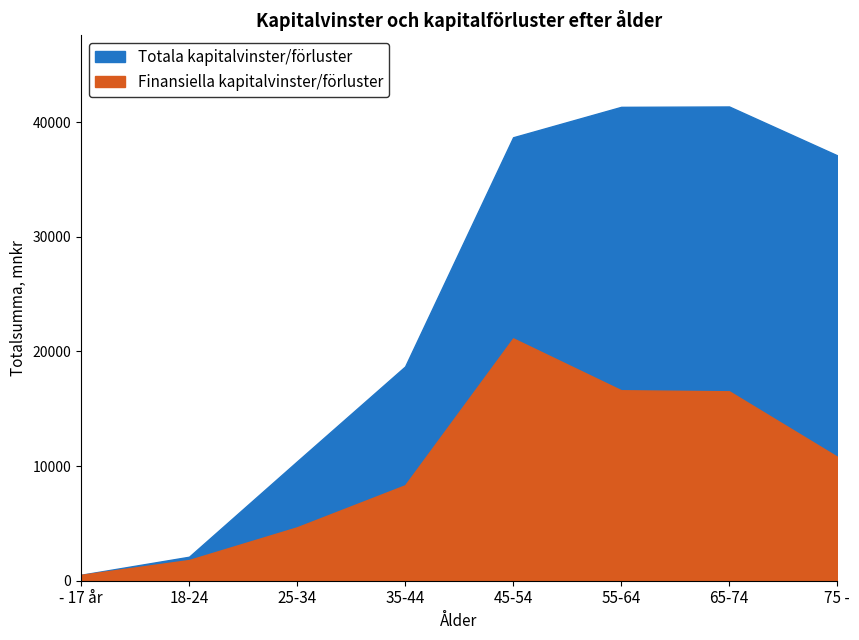

Is the value of Totala kapitalvinster/förluster at 65-74 greater than the value of Finansiella kapitalvinster/förluster at 45-54?

Yes